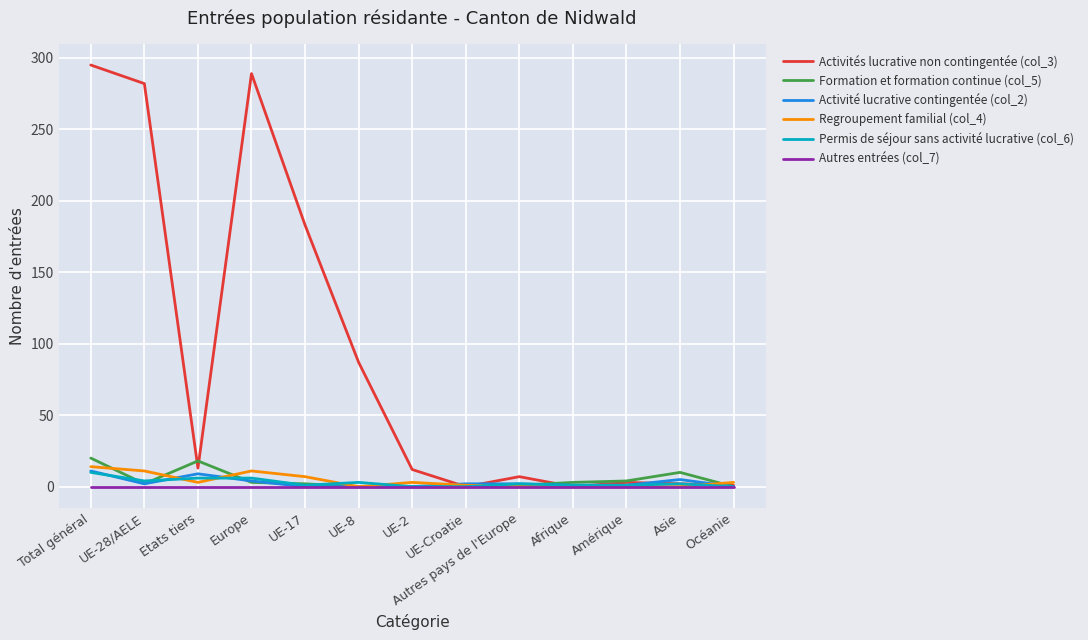

Which series has the largest total across all categories?

Activités lucrative non contingentée (col_3)